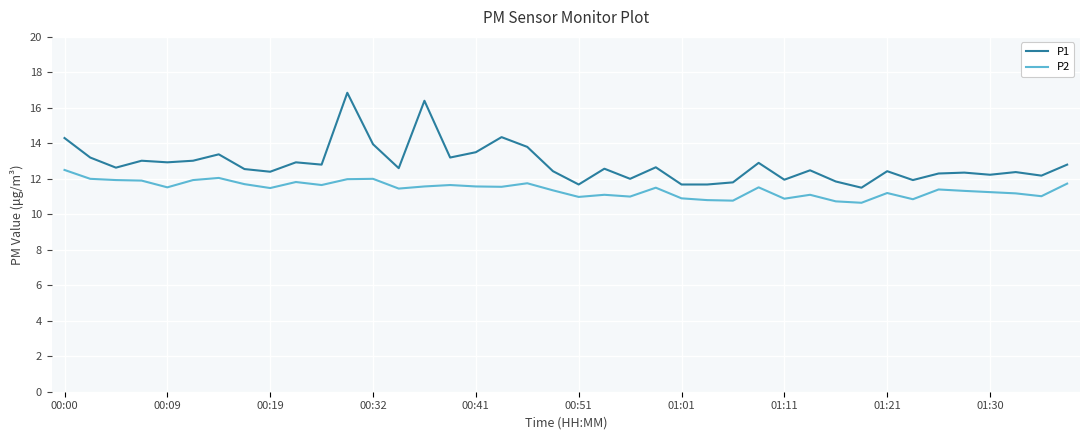

True or false: P2 has more than 2 points higher than both neighbors.

True